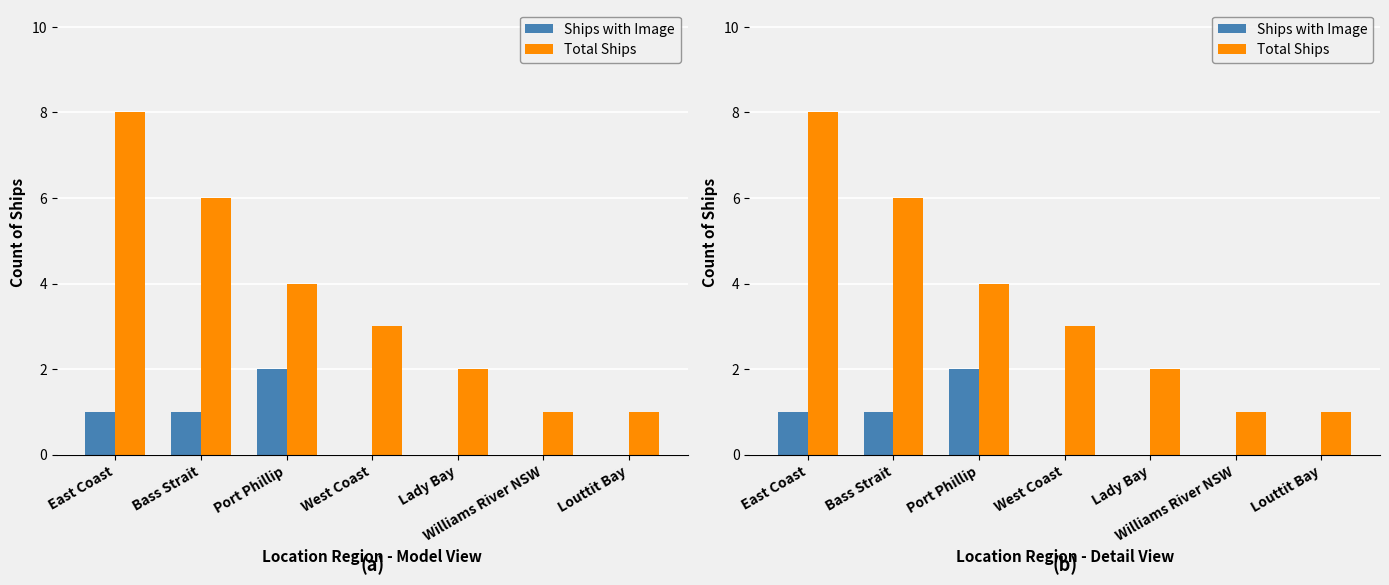

At which label does Total Ships first exceed 3?

East Coast